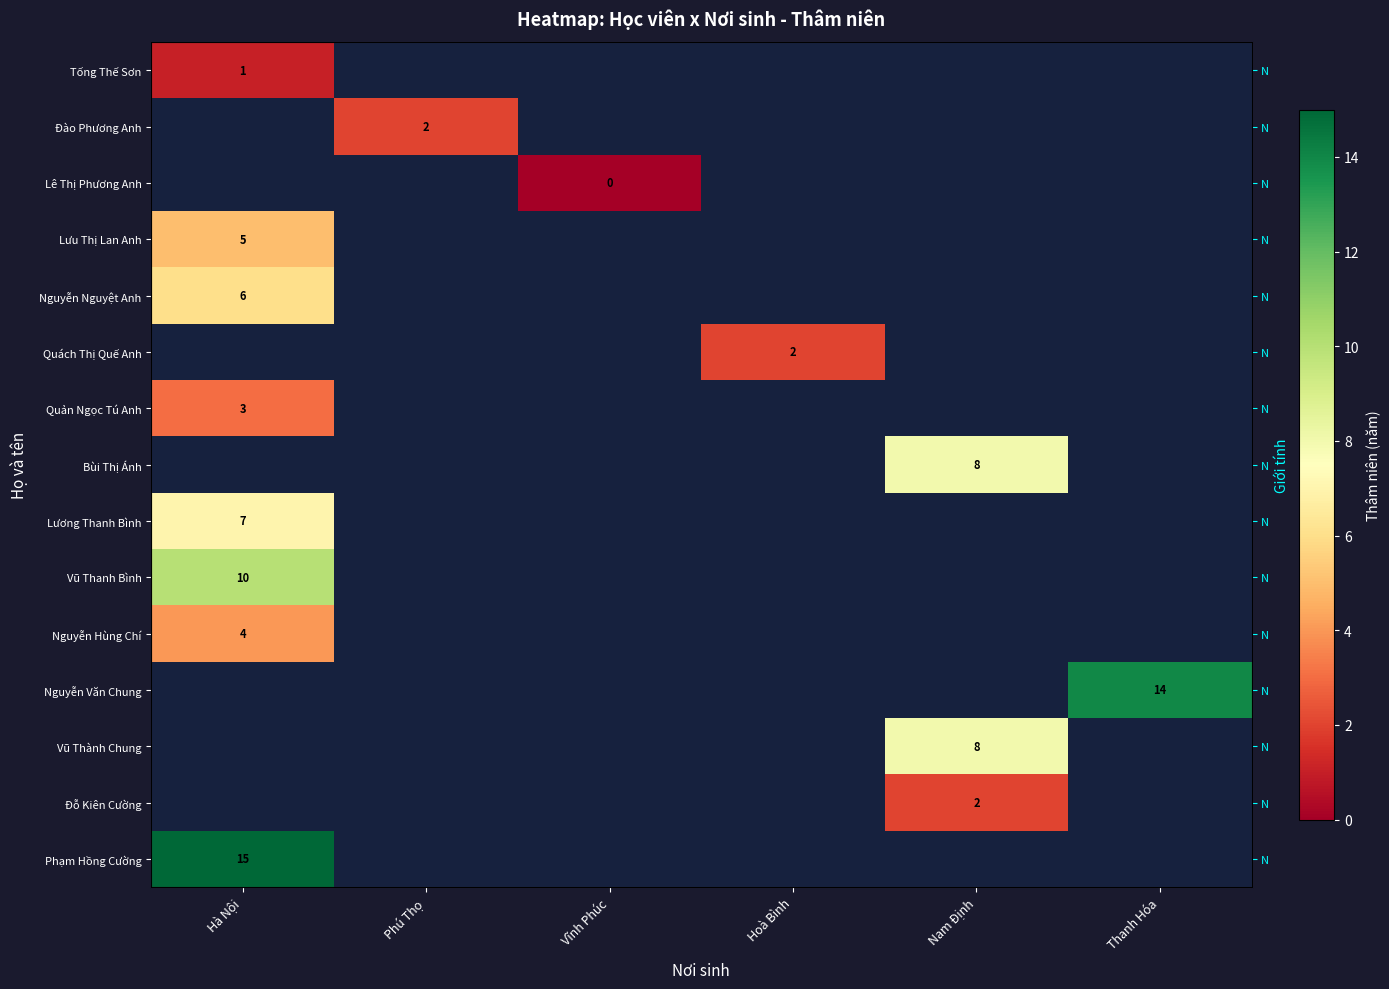

Which category has the highest value across all series?

Hà Nội